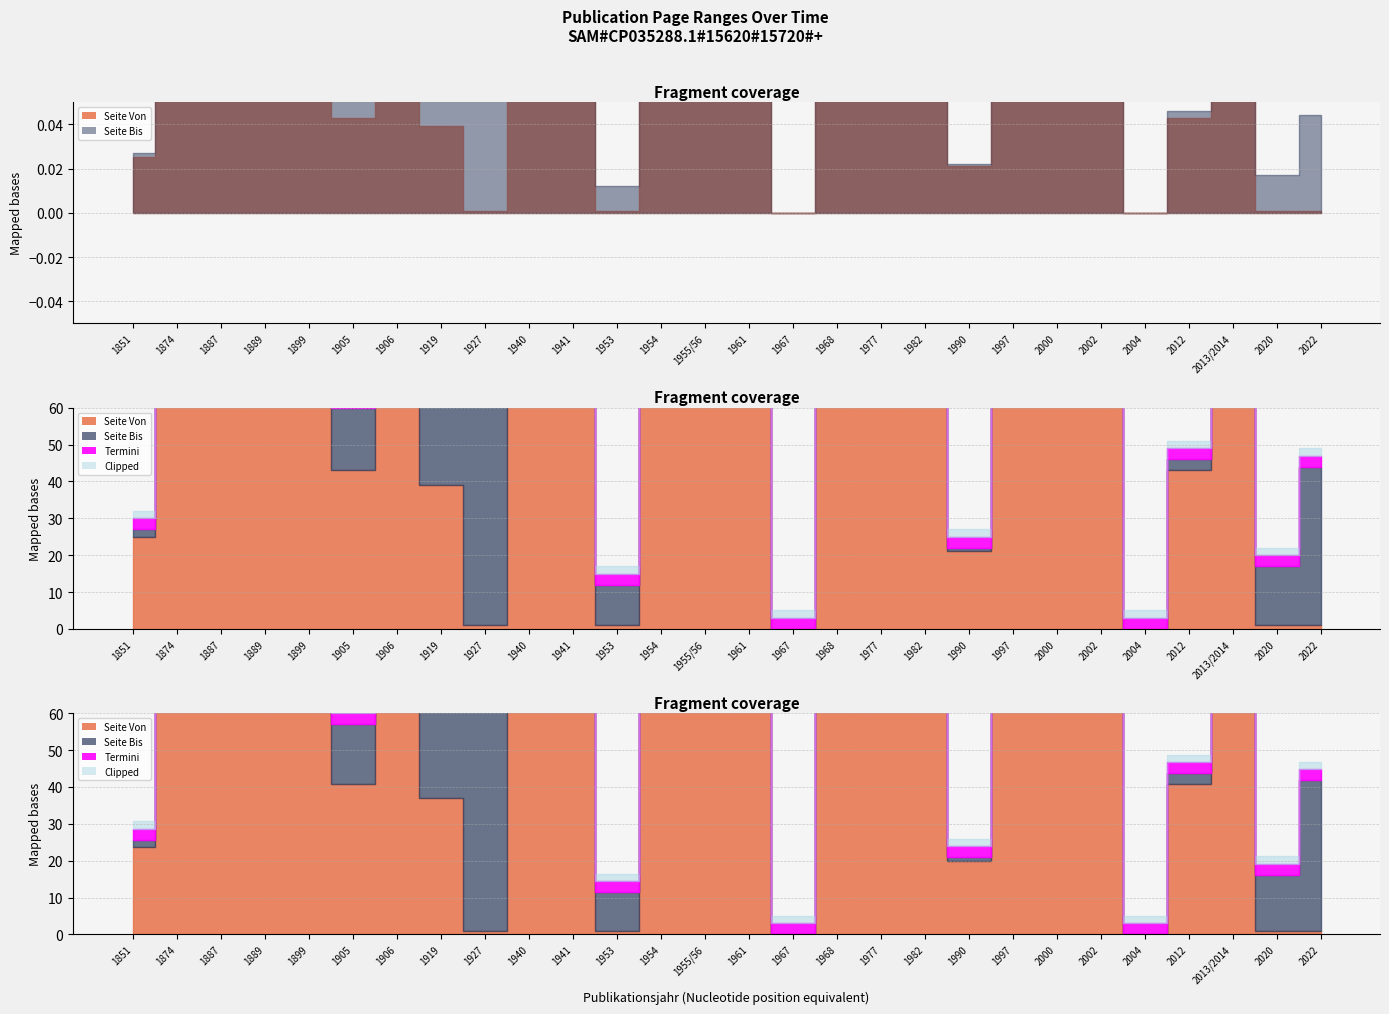

True or false: Seite Bis has a value of 343 at 1887.

False